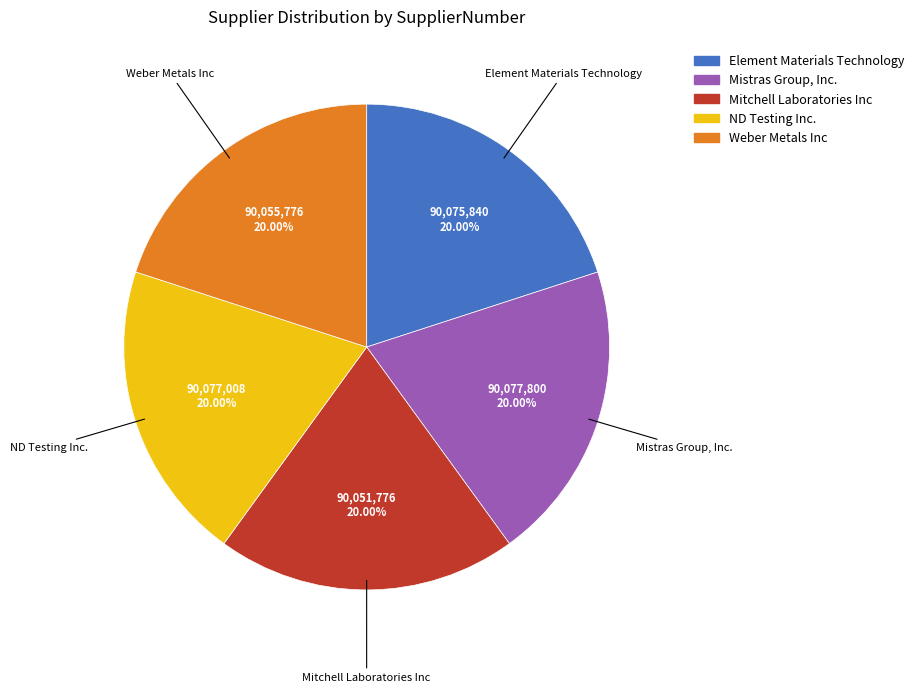

How many segments does this pie chart have?

5